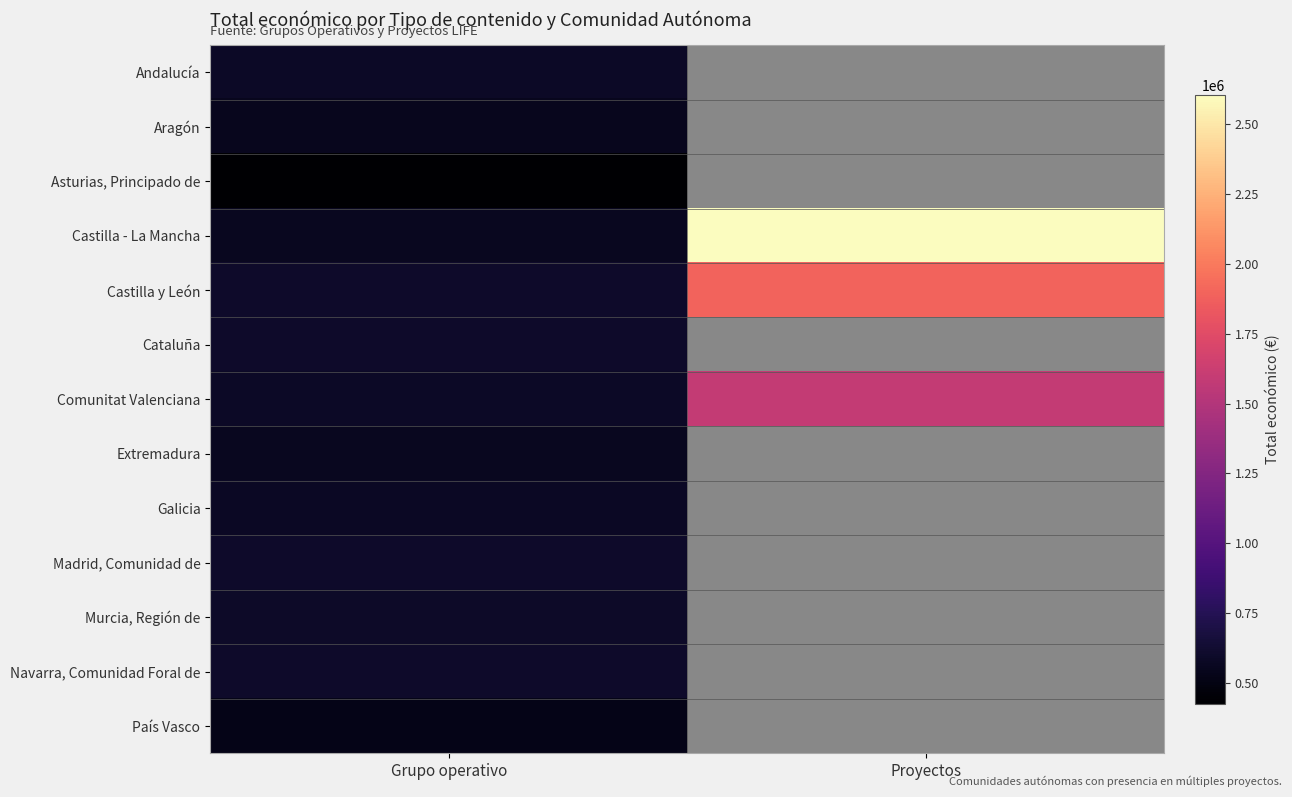

Count the number of categories in the chart.

2